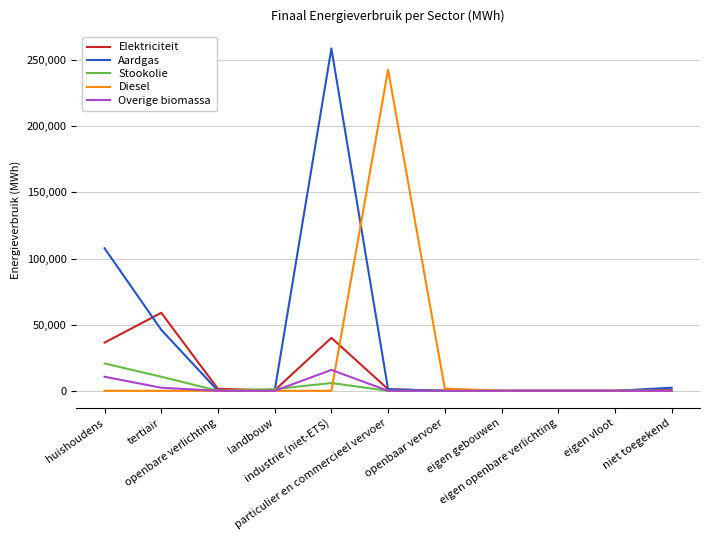

What position from the left is eigen vloot?

10